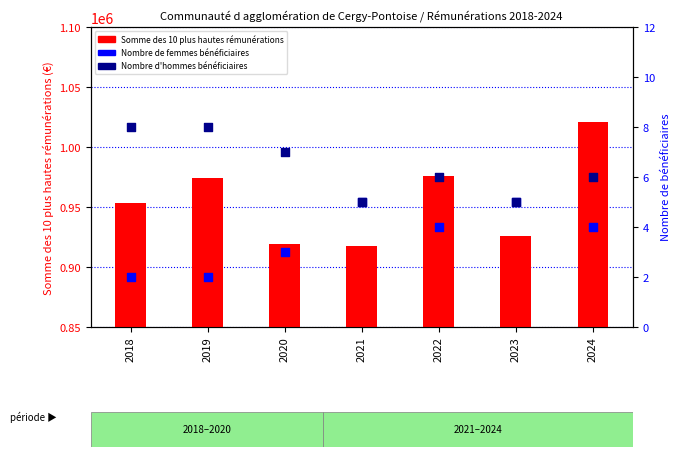

Which series reaches the maximum Y coordinate?

Somme des 10 plus hautes rémunérations